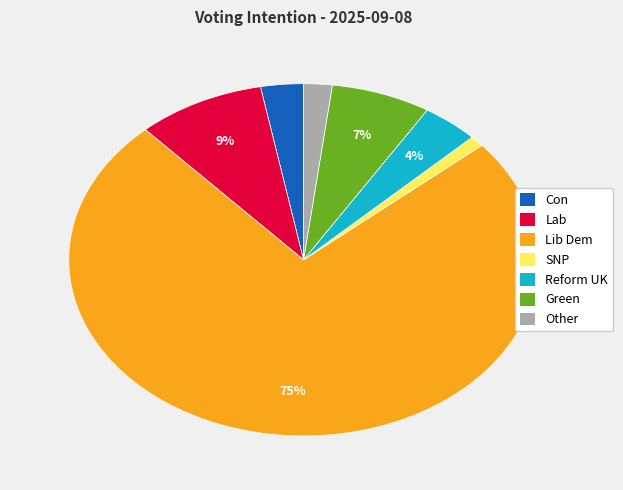

Does any single category account for the majority?

Yes